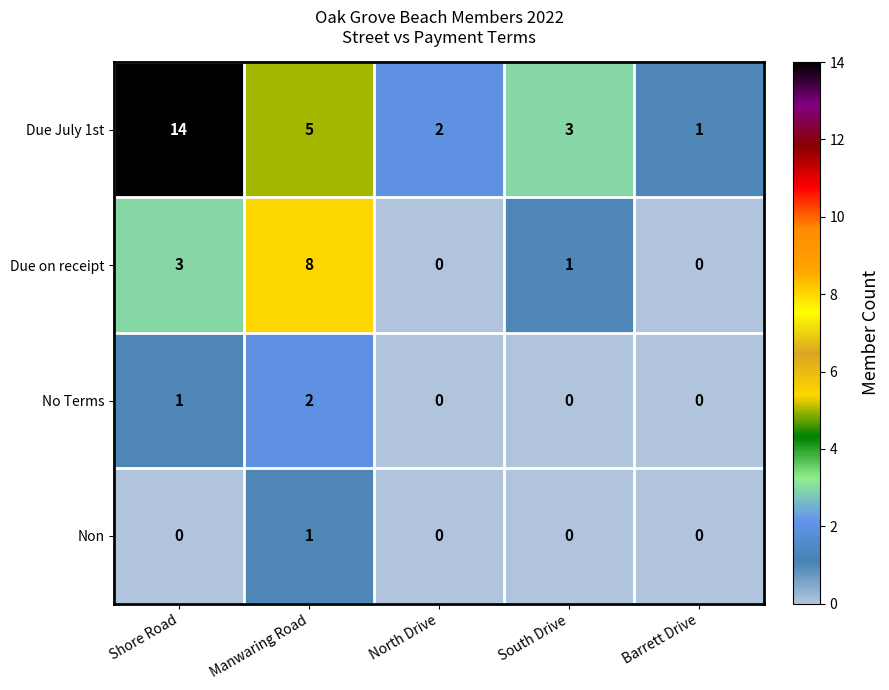

At which category is the sum across all series the highest?

Shore Road